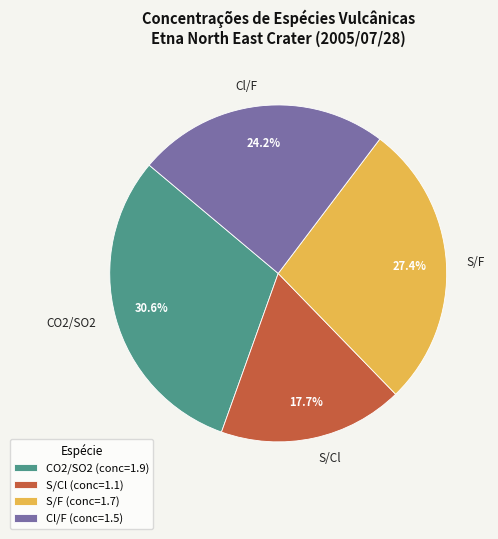

What portion of the pie excludes S/F?

72.6%